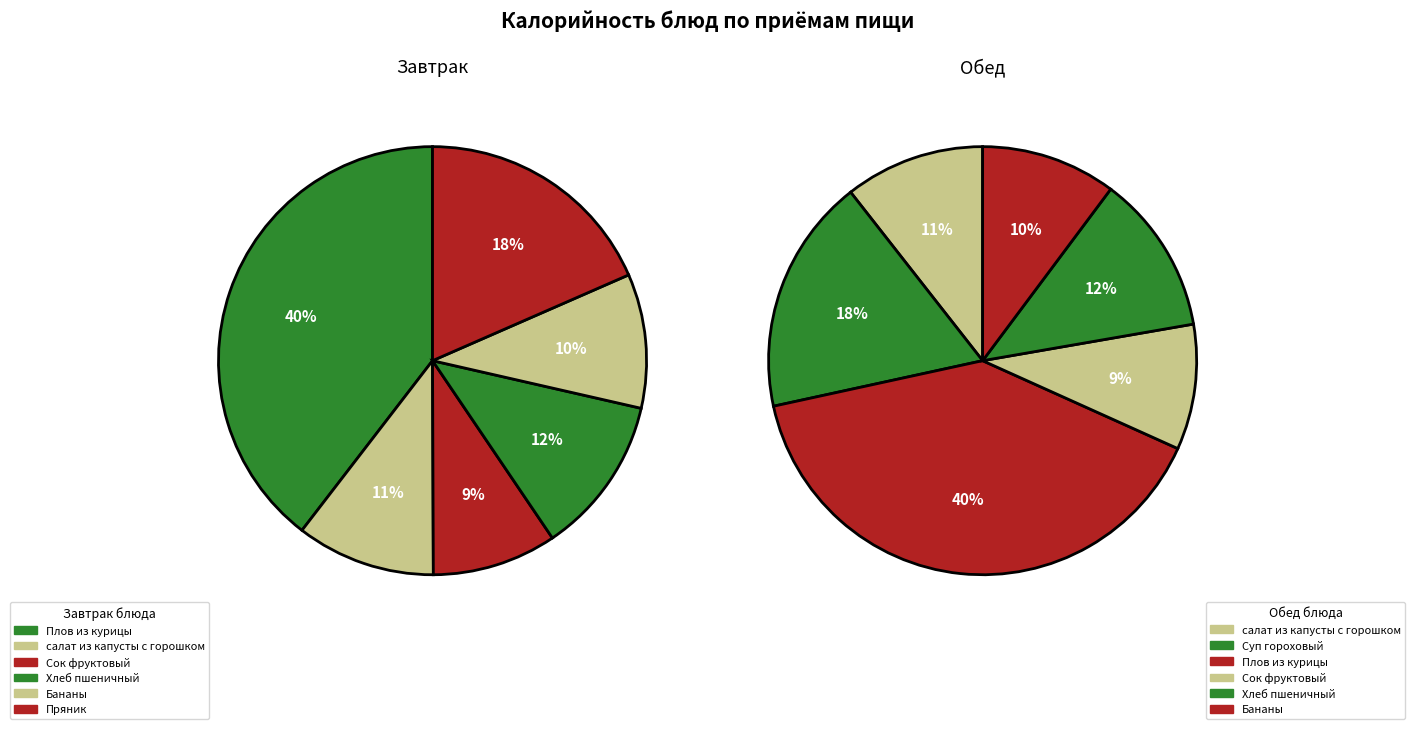

Is 5 the majority of the pie?

No